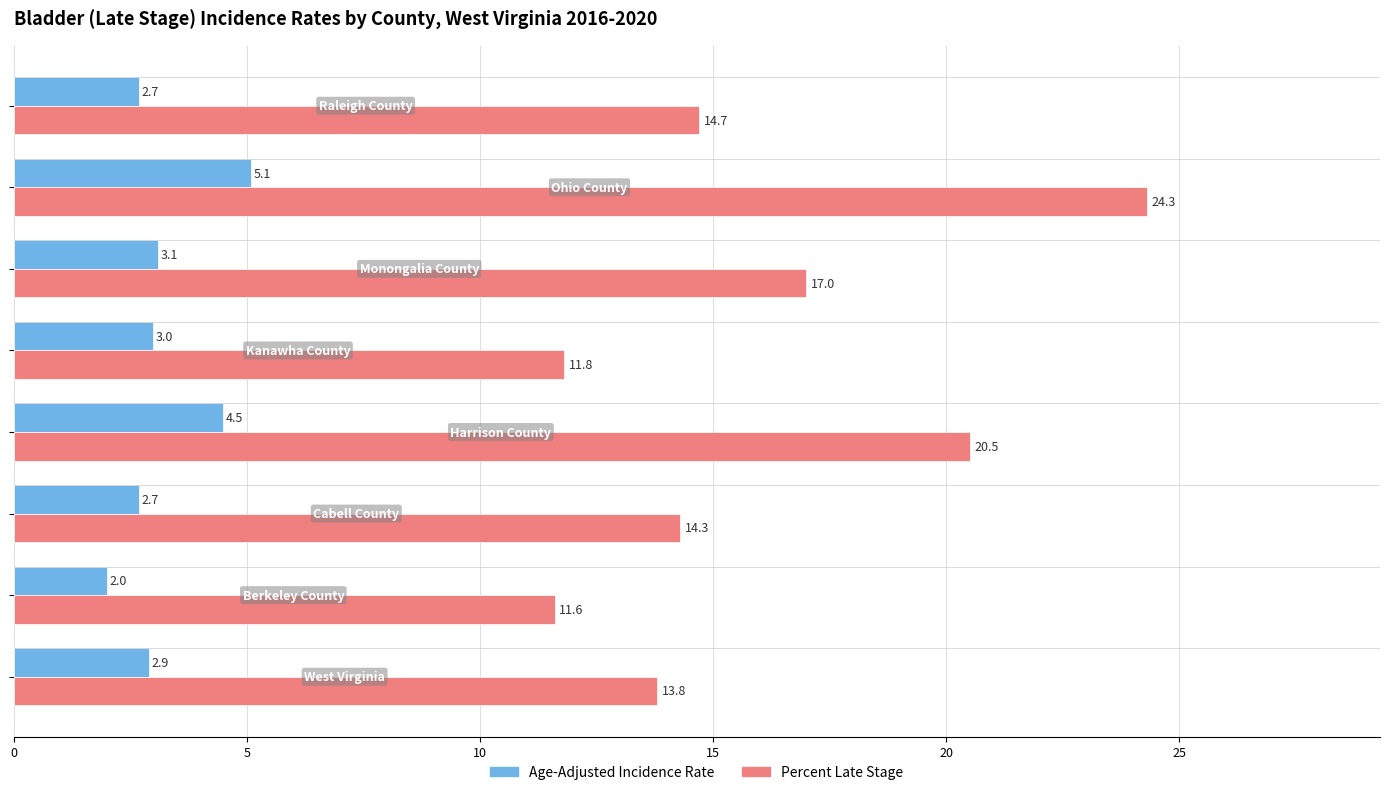

Rank the series by their maximum value, from highest to lowest.

Percent Late Stage, Age-Adjusted Incidence Rate